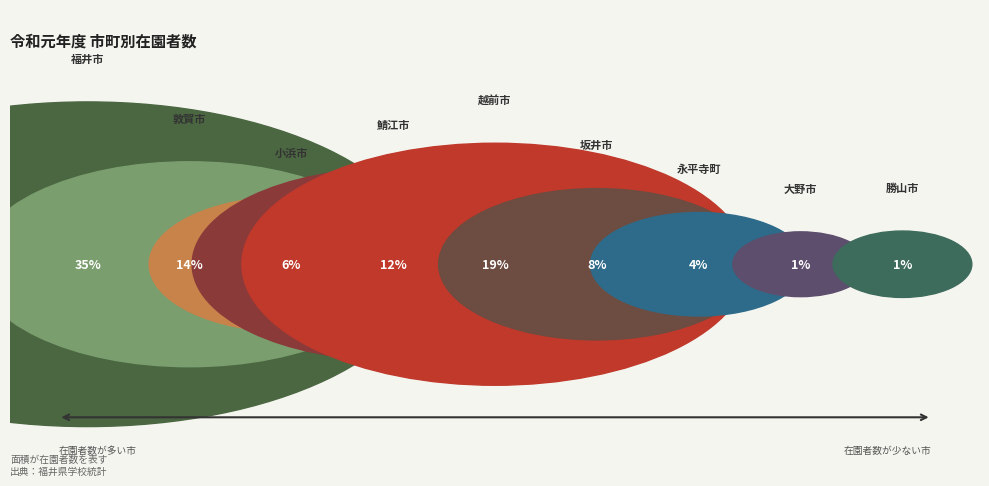

Rank the categories by value from lowest to highest.

大野市, 勝山市, 永平寺町, 小浜市, 坂井市, 鯖江市, 敦賀市, 越前市, 福井市